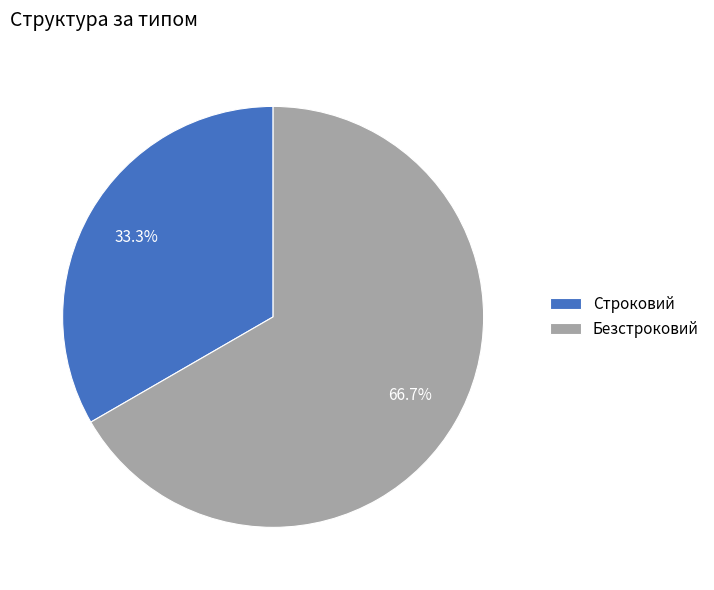

Count the number of slices in the pie.

2